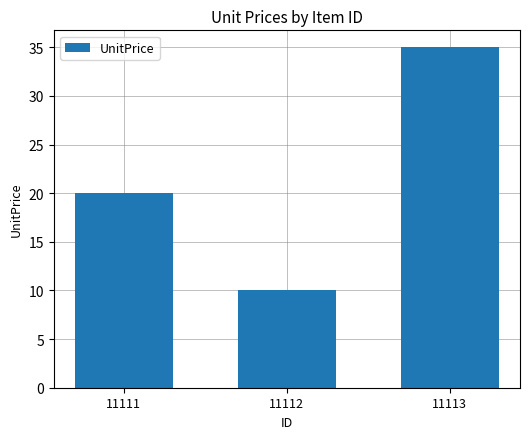

What is the minimum value shown in the chart?

10